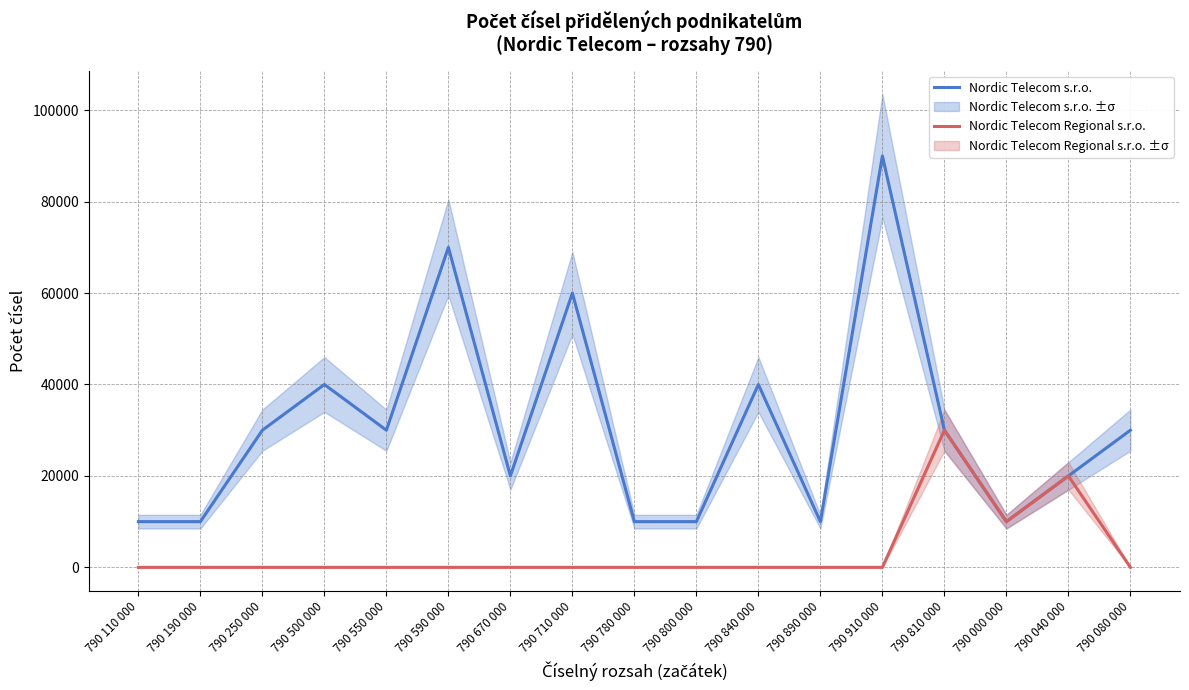

What is the sum of the Nordic Telecom s.r.o. values at 790 670 000 and 790 590 000?

90000